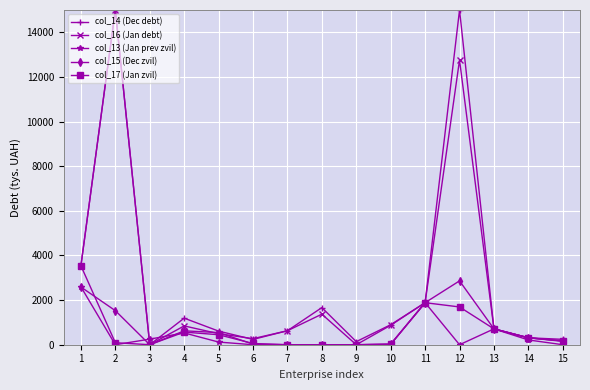

At which category is the sum across all series the highest?

12